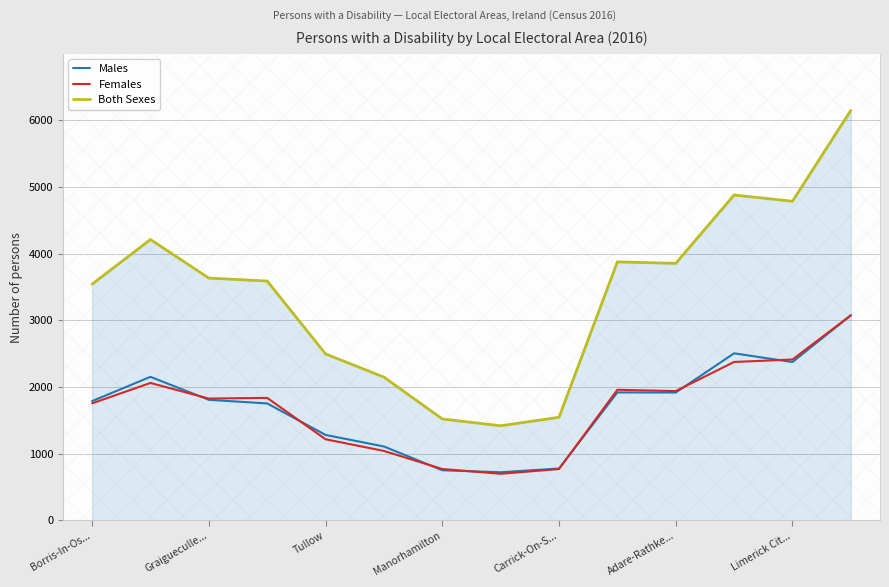

What is the greatest value displayed?

6152